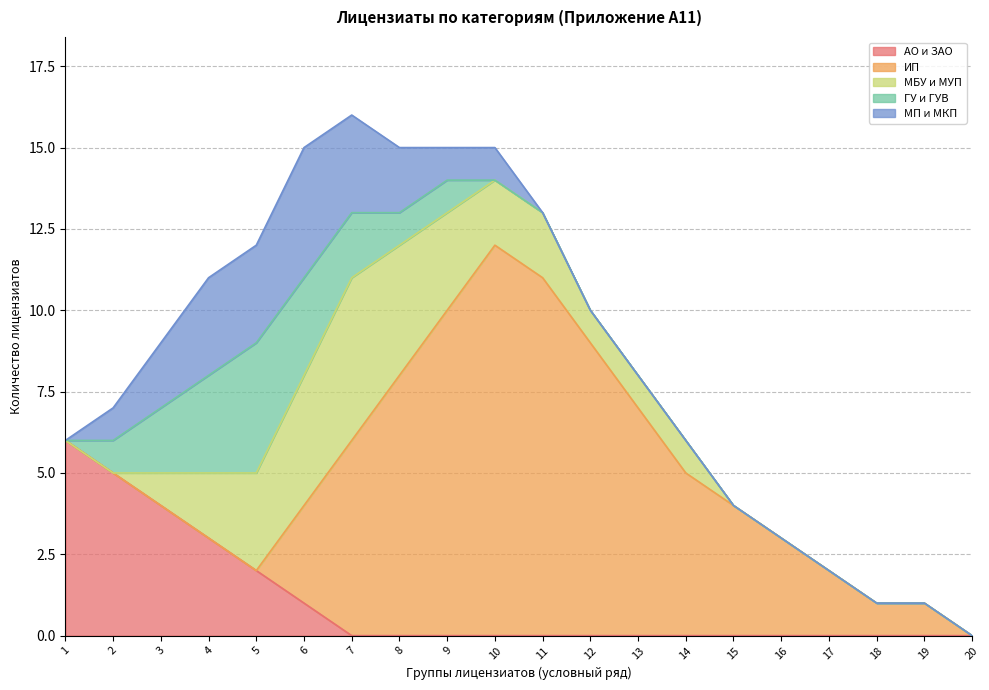

How many data points in АО и ЗАО are above 0?

6